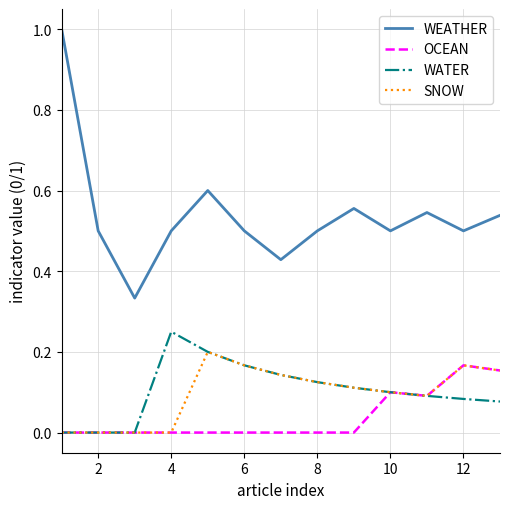

Count the number of data series in this chart.

4